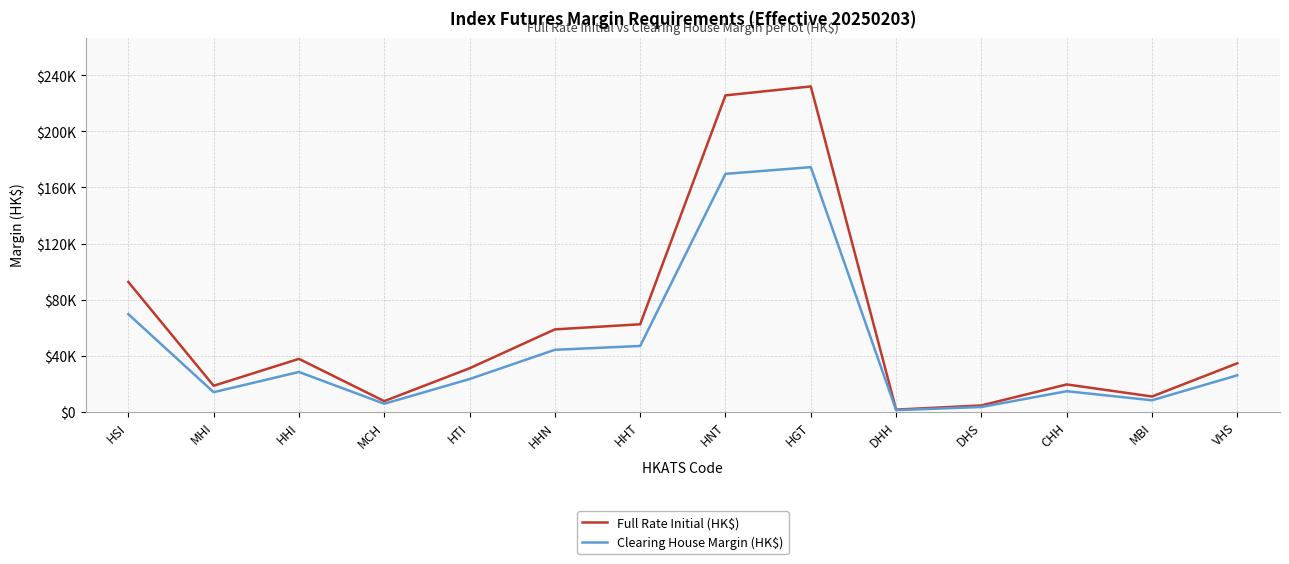

List the series in order of their peak value, highest first.

Full Rate Initial (HK$), Clearing House Margin (HK$)